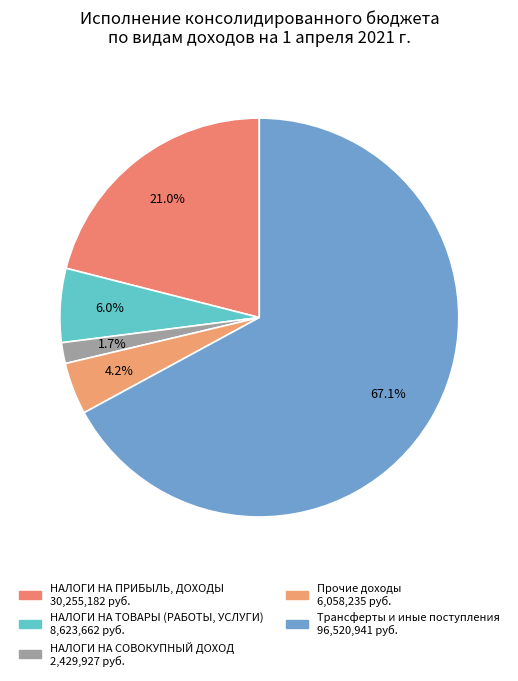

How many segments does this pie chart have?

5